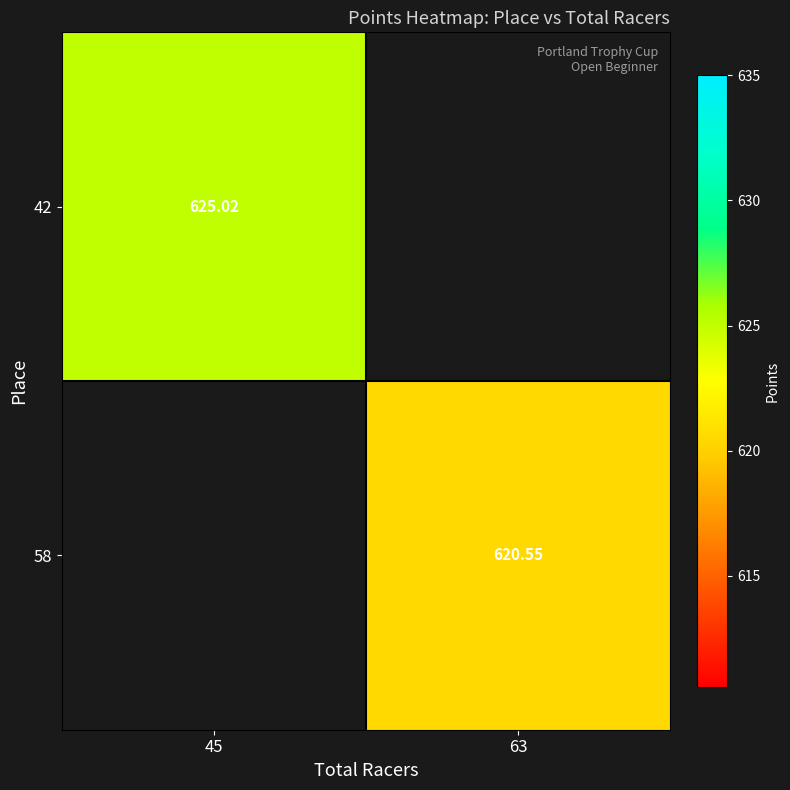

What is the minimum value shown in the chart?

620.5